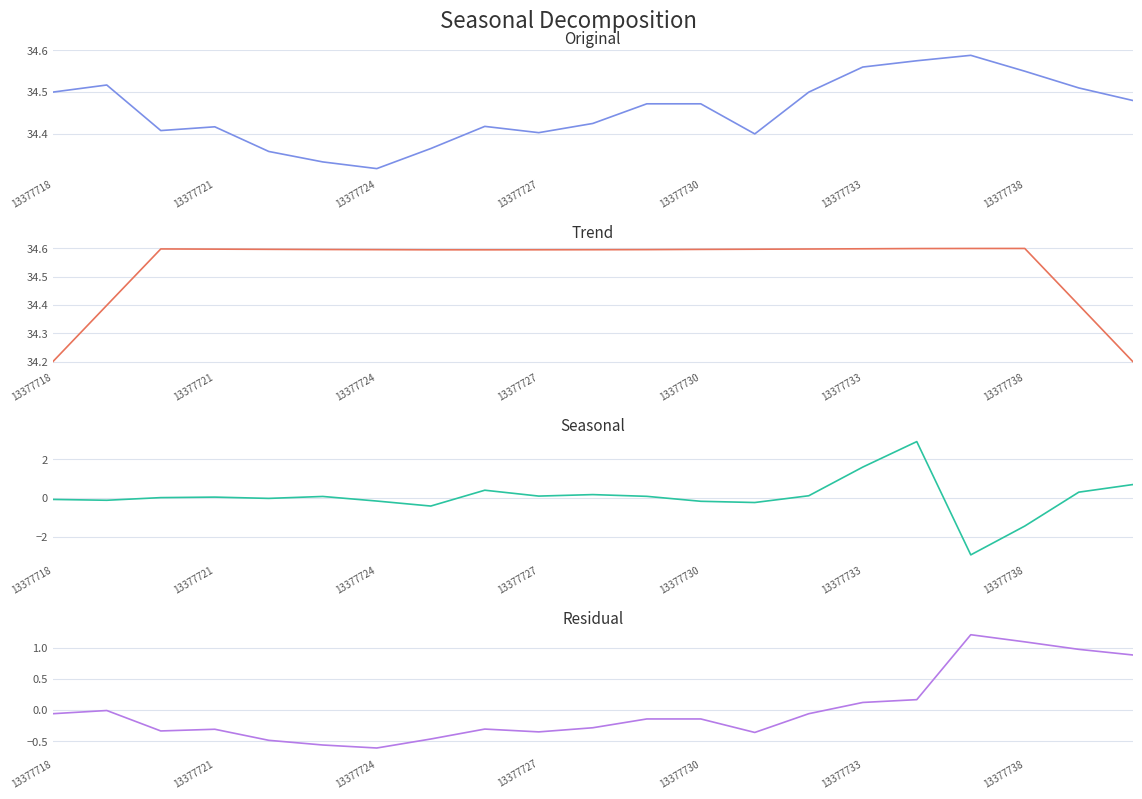

How many values in Seasonal are above zero?

12